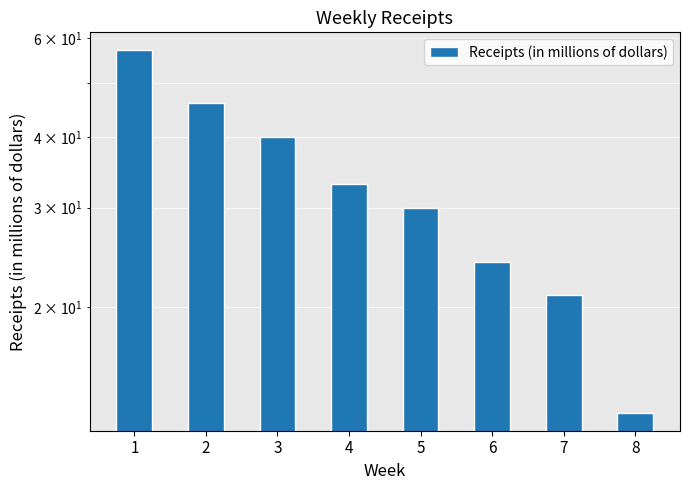

What is the difference between the second highest and second lowest values?

25